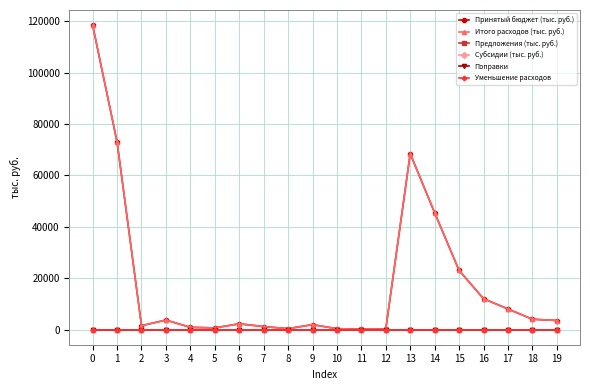

Does the chart have visible grid lines?

Yes